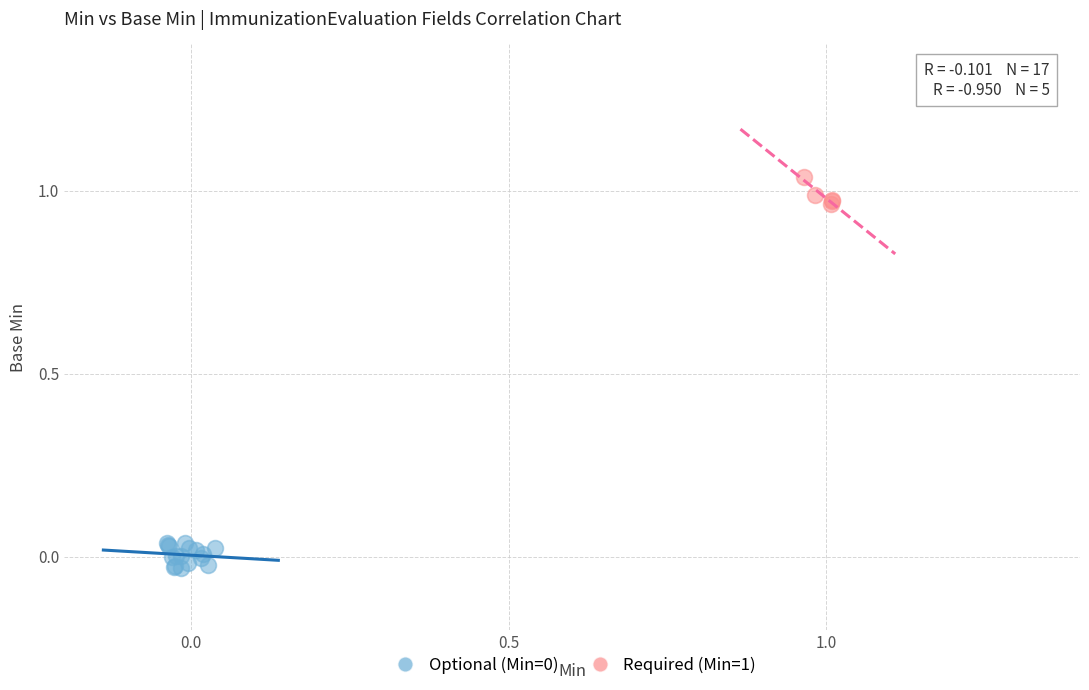

Which series reaches the maximum Y coordinate?

Required (Min=1)